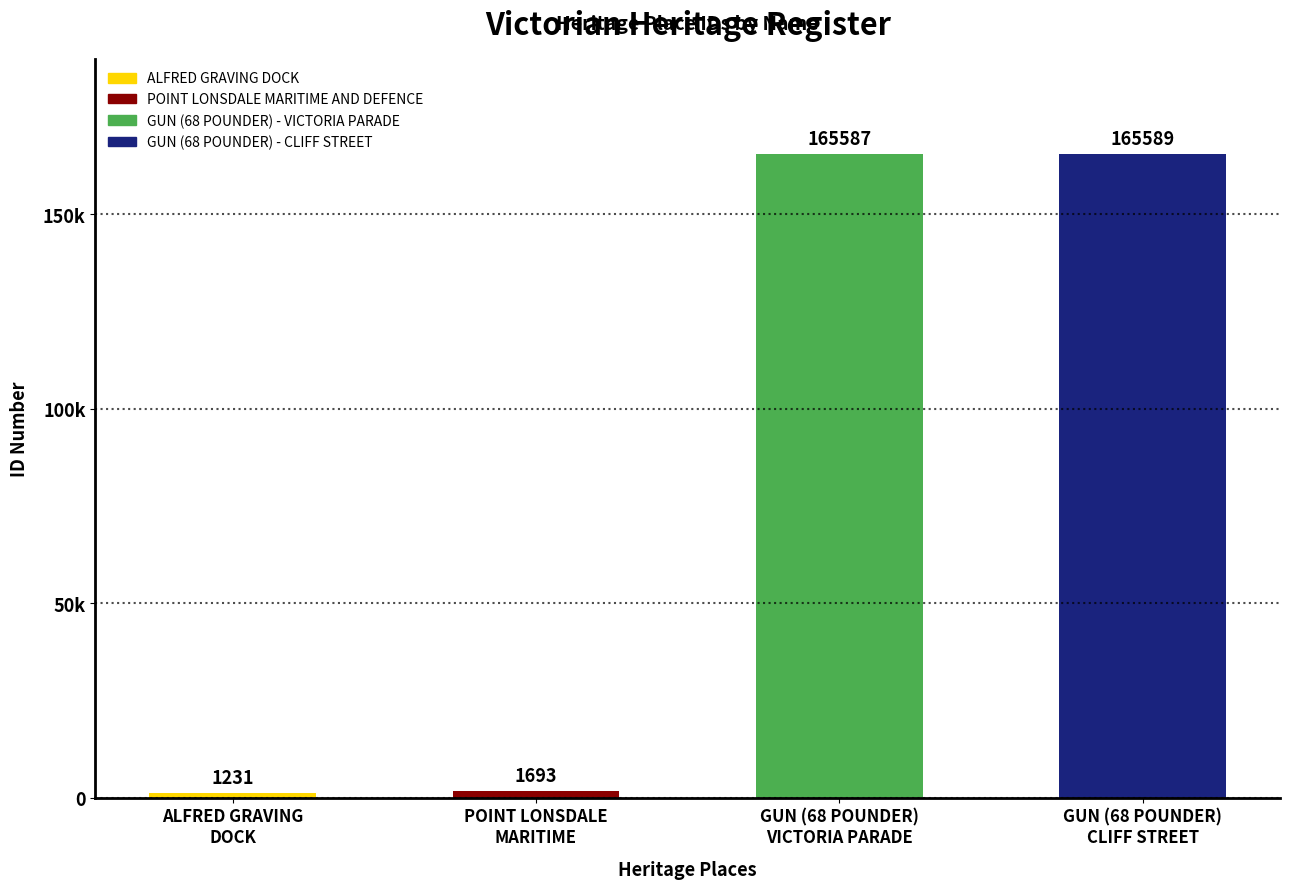

List the labels in order of value, largest first.

GUN (68 POUNDER)
CLIFF STREET, GUN (68 POUNDER)
VICTORIA PARADE, POINT LONSDALE
MARITIME, ALFRED GRAVING
DOCK